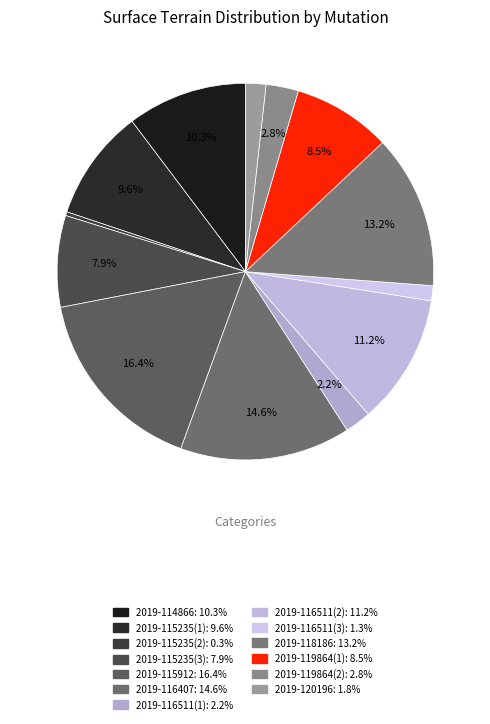

What is the total percentage of 2019-115235(3) and 2019-116511(1)?

10.1%